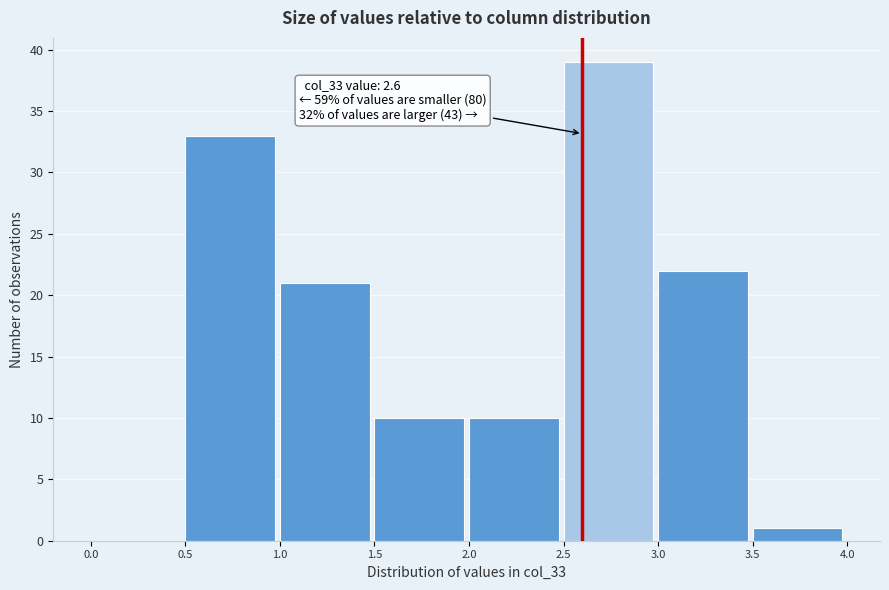

Over which range of the x-axis is the bar tallest?

2.5 to 3.0